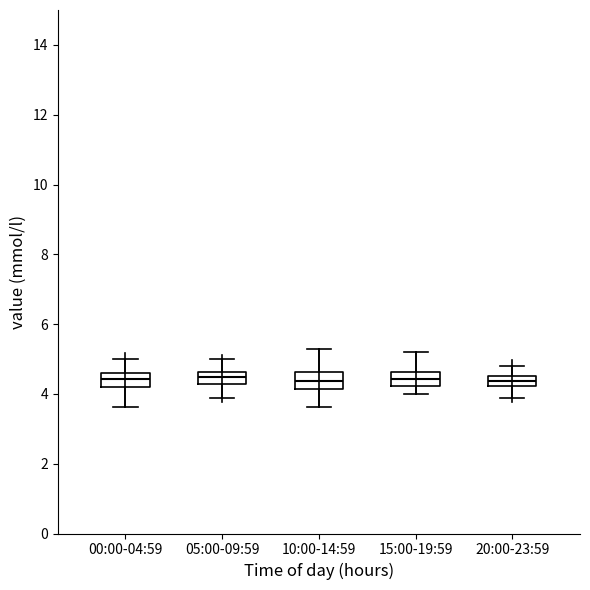

Reading left to right, read every box against the y-axis: the position of its median line, the range the box covers, and the ends of its whiskers. The values are not printed on the chart, so give them approximately, as read against the axis.

00:00-04:59: median 4.4, box 4.2 to 4.6, whiskers 3.6 to 5.0
05:00-09:59: median 4.4, box 4.2 to 4.6, whiskers 3.8 to 5.0
10:00-14:59: median 4.4, box 4.2 to 4.6, whiskers 3.6 to 5.4
15:00-19:59: median 4.4, box 4.2 to 4.6, whiskers 4.0 to 5.2
20:00-23:59: median 4.4, box 4.2 to 4.6, whiskers 3.8 to 4.8